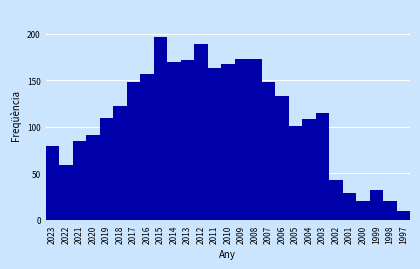

Reading left to right, transcribe all the data shown in this chart.

2023=79	2022=59	2021=85	2020=91	2019=109	2018=122	2017=148	2016=157	2015=197	2014=170	2013=172	2012=189	2011=163	2010=167	2009=173	2008=173	2007=148	2006=133	2005=101	2004=108	2003=115	2002=43	2001=29	2000=20	1999=32	1998=20	1997=10